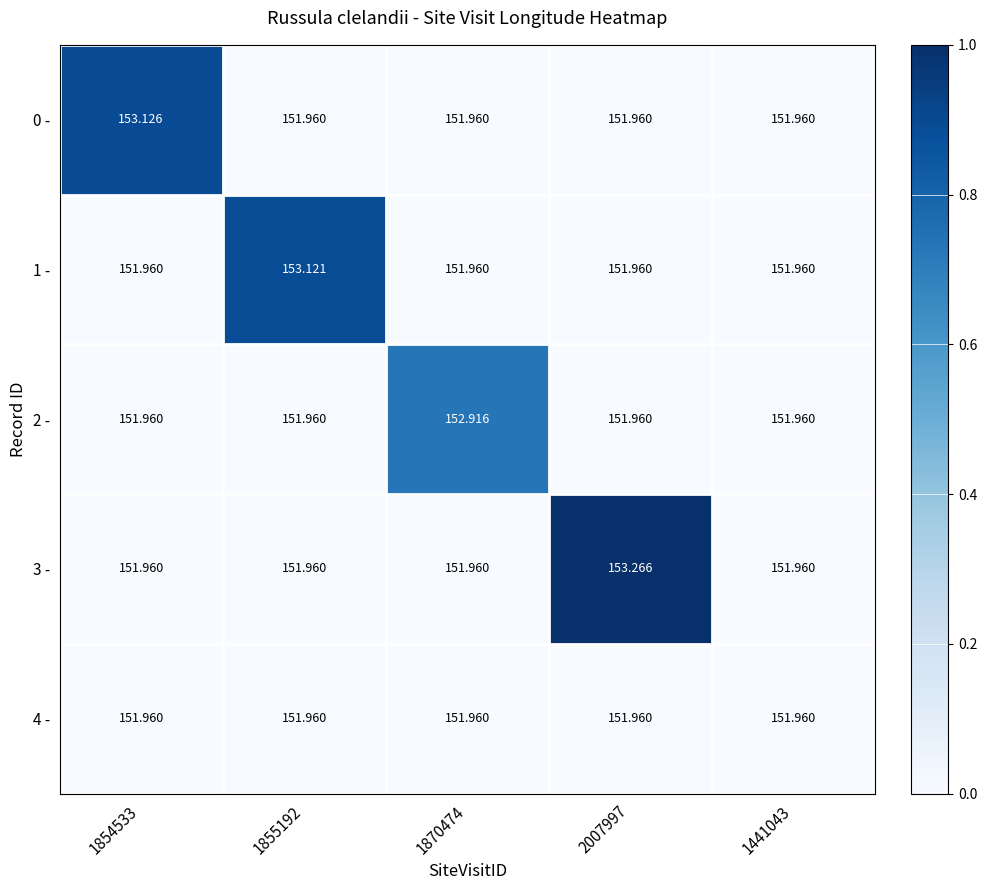

How many data points does each series have?

5